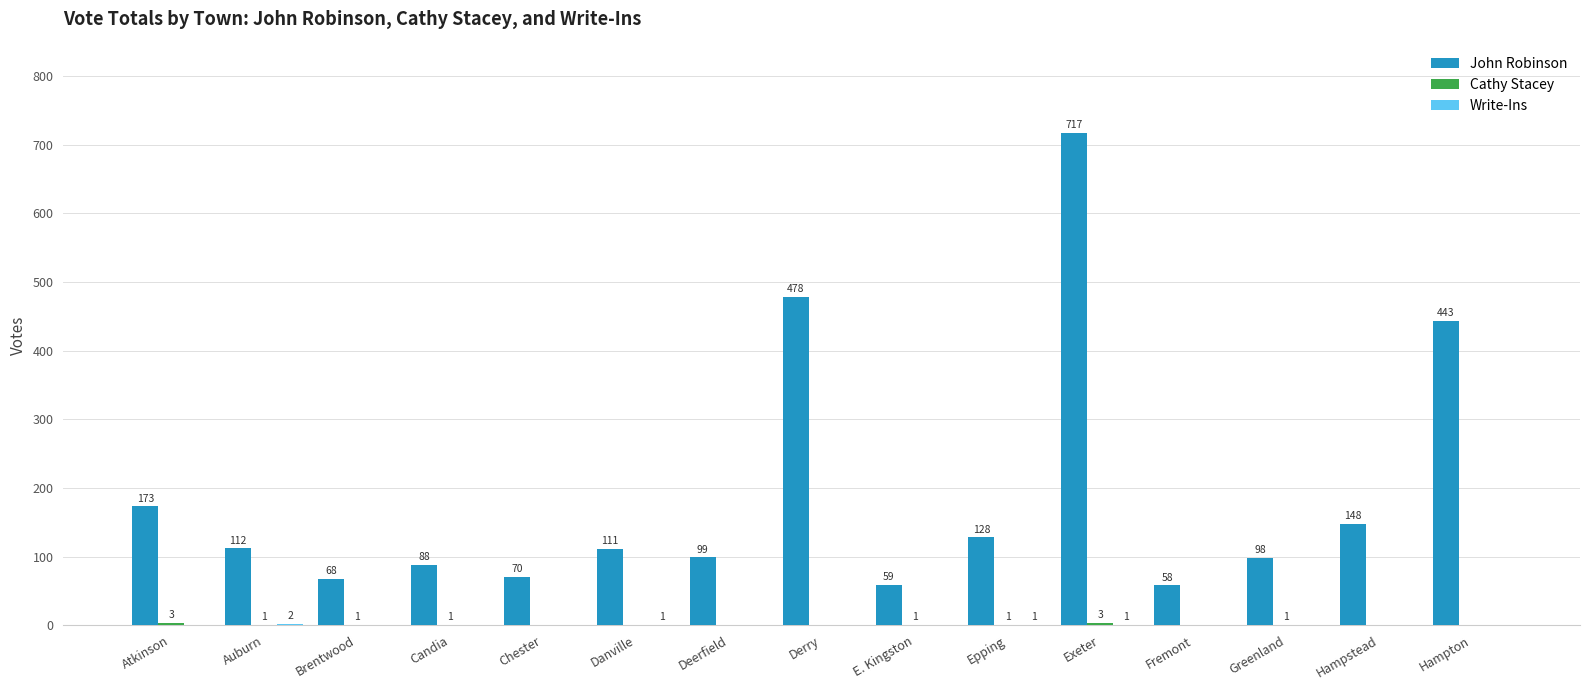

Which series changed the most between Exeter and Greenland?

John Robinson